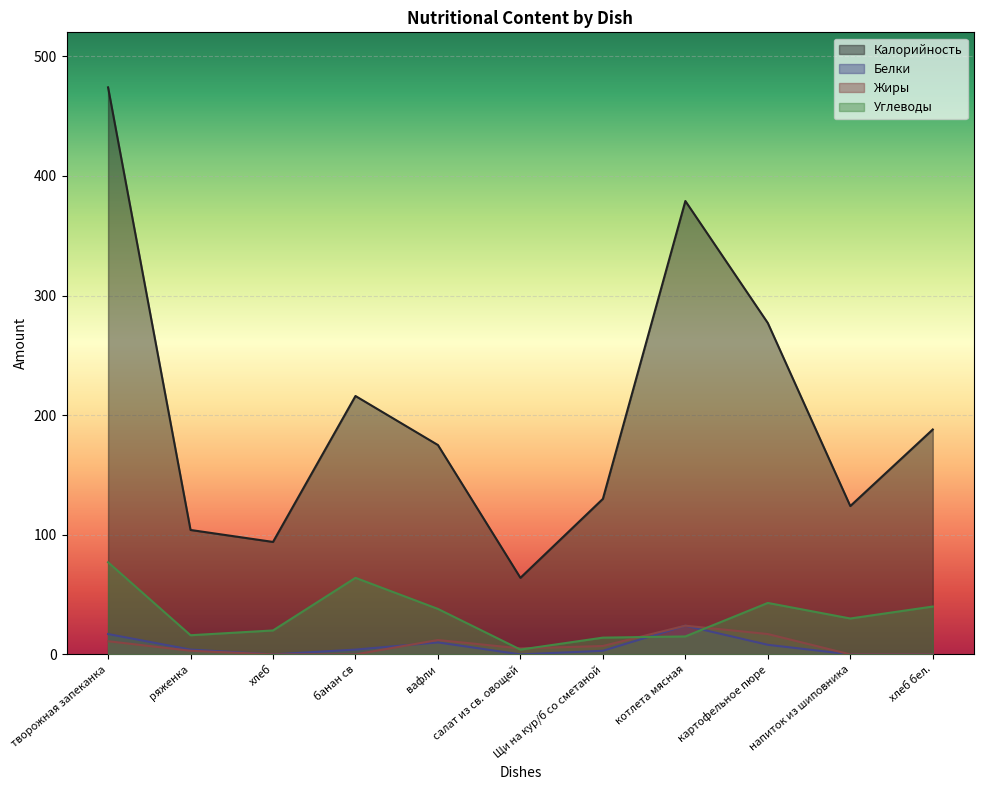

The value of Углеводы at хлеб бел. is 40. True or false?

True